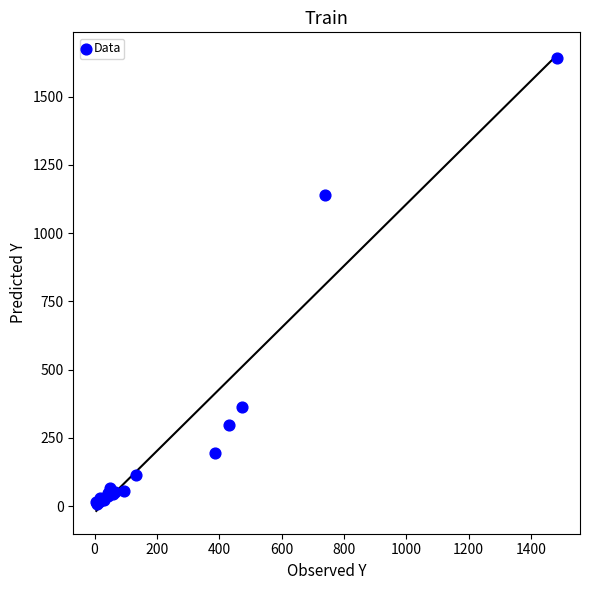

What Y value in the scatter plot is closest to 825?

1138.3